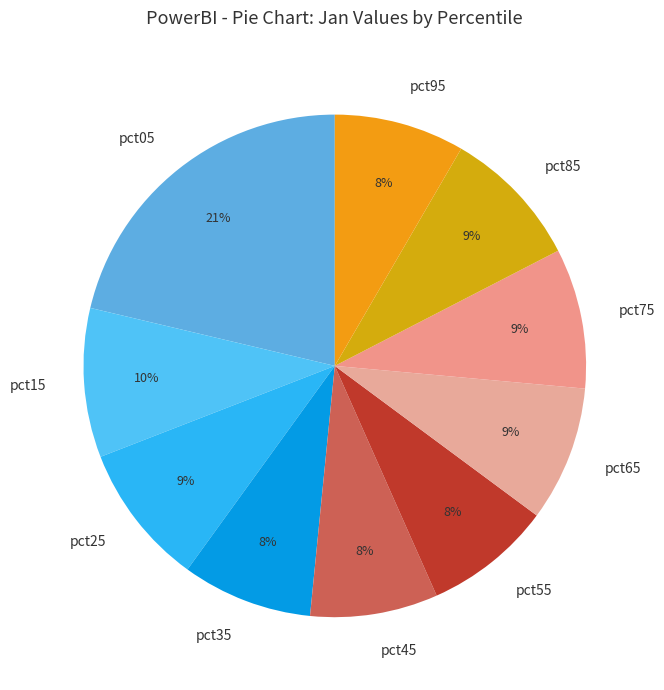

What percentage is the pct05 slice, to the nearest percent?

21%